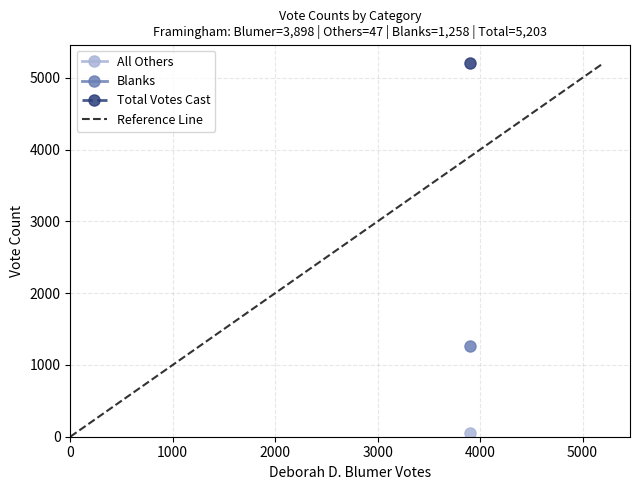

How many lines are shown in the chart?

1